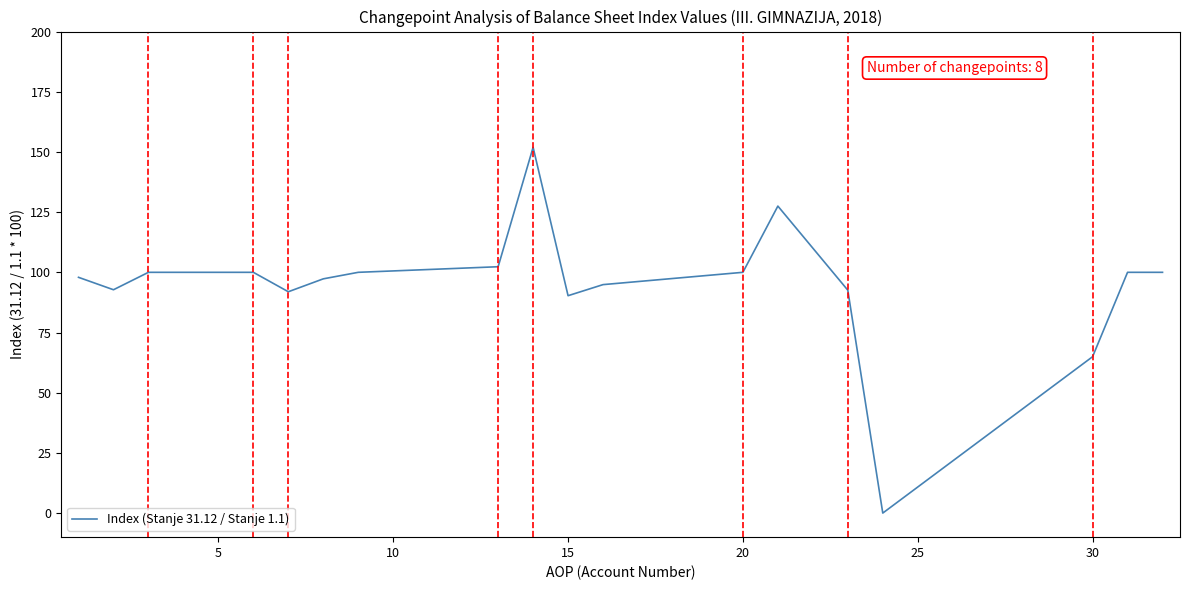

What is the maximum value shown in the chart?

151.9